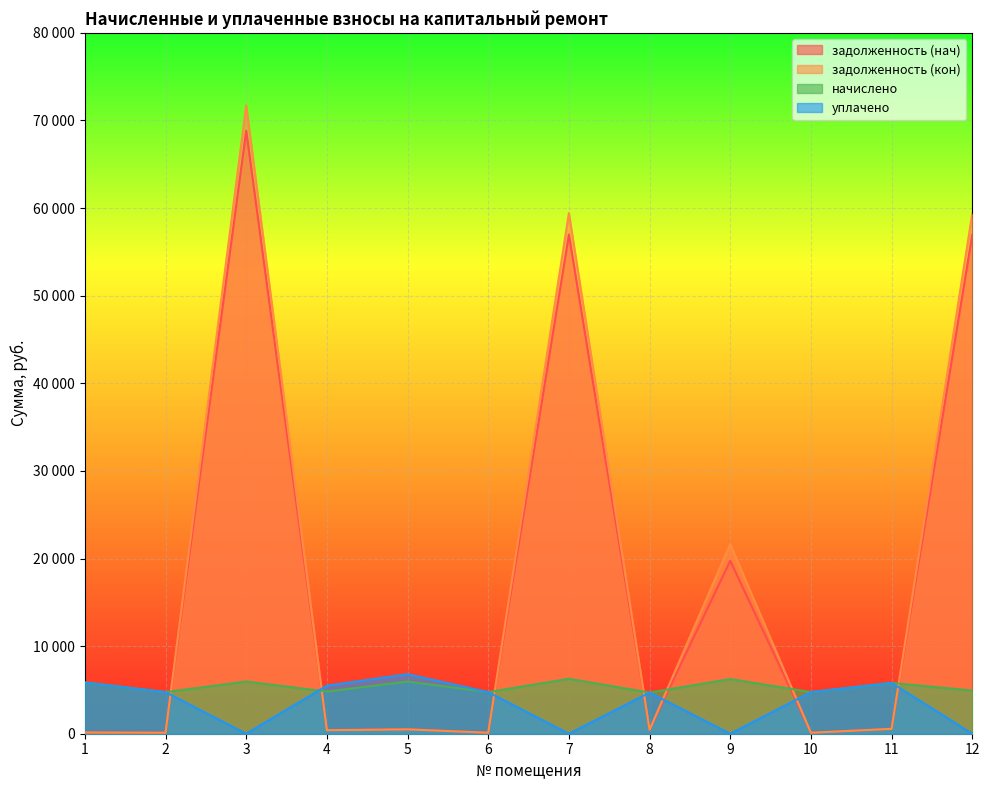

Which series changed the most between 5 and 8?

уплачено